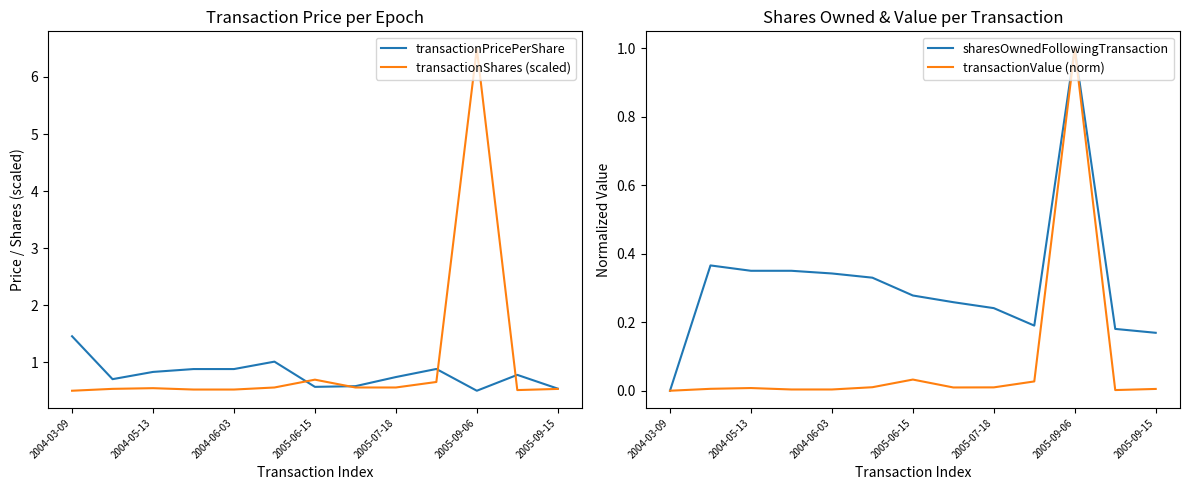

How many lines are shown in the chart?

4